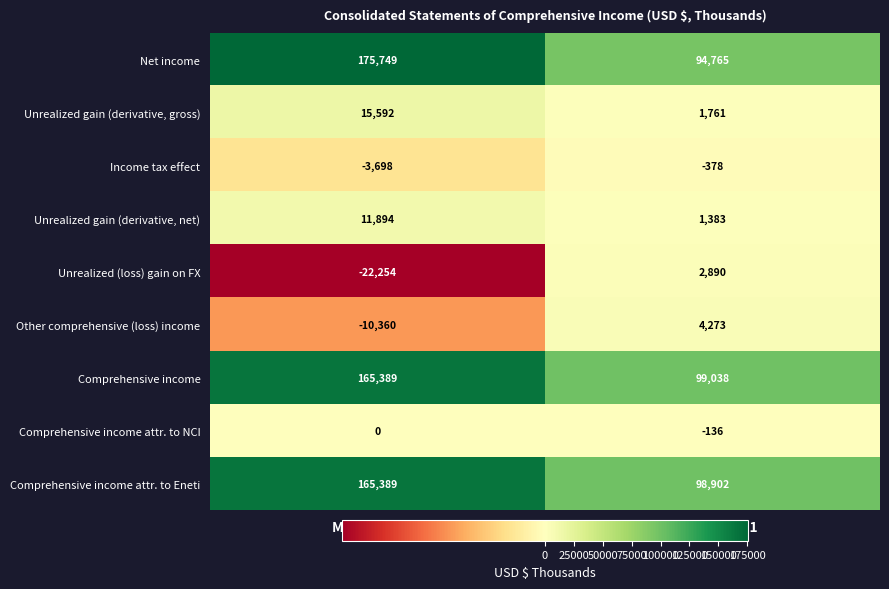

Where is Comprehensive income attr. to NCI nearest to the value -68?

Mar. 31, 2022